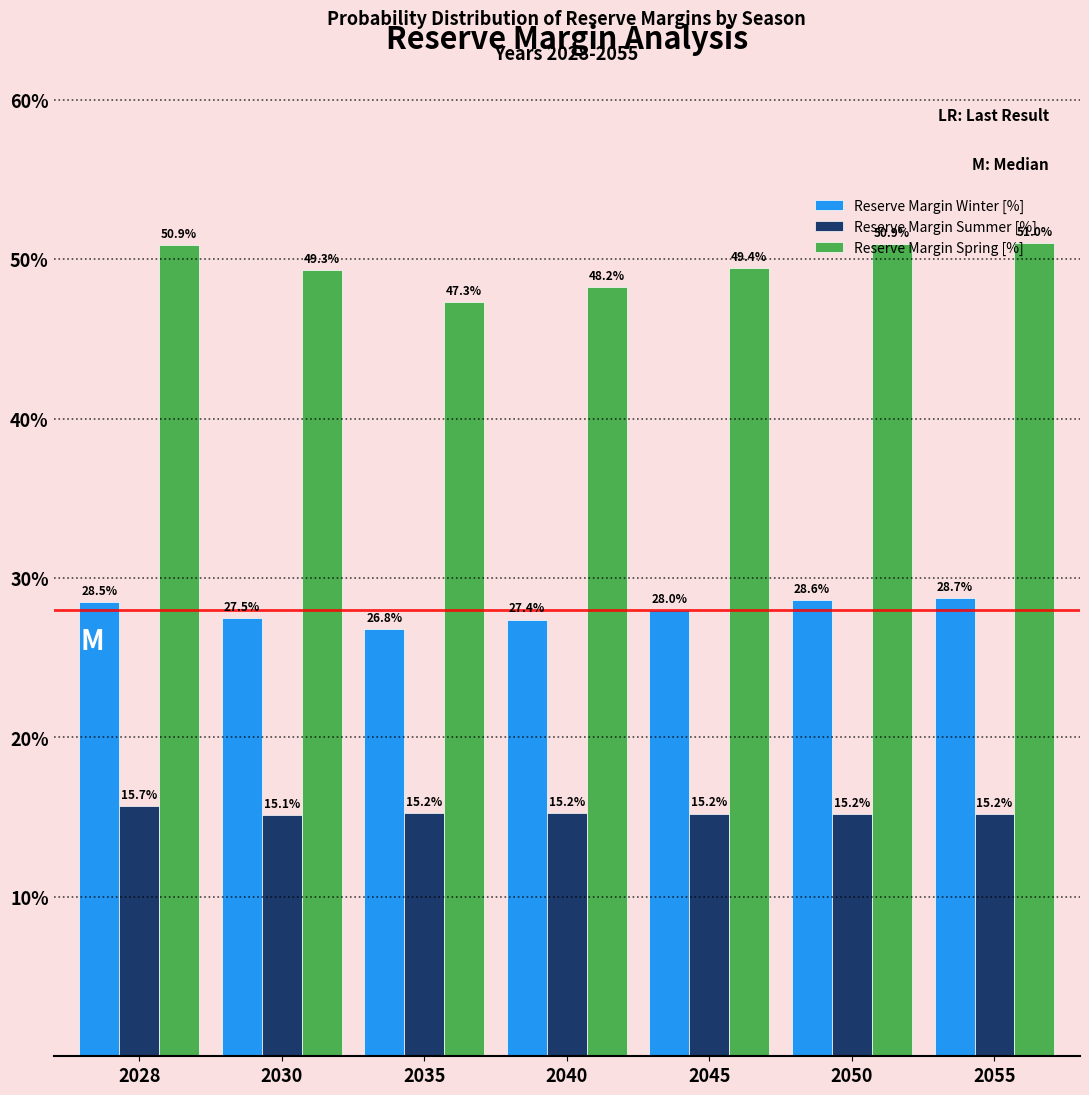

Which series has the largest total across all categories?

Reserve Margin Spring [%]